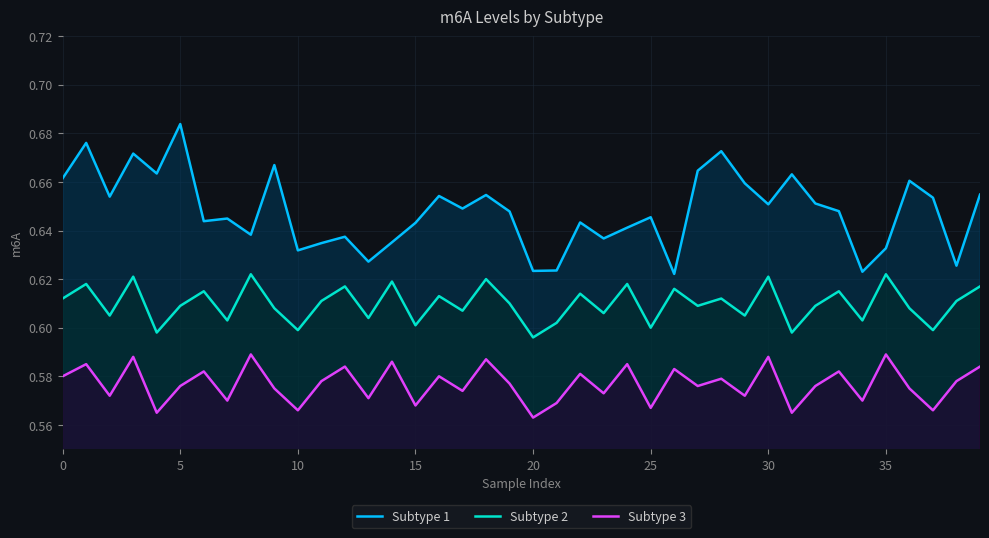

The value of Subtype 1 at 5 is 0.2. True or false?

False